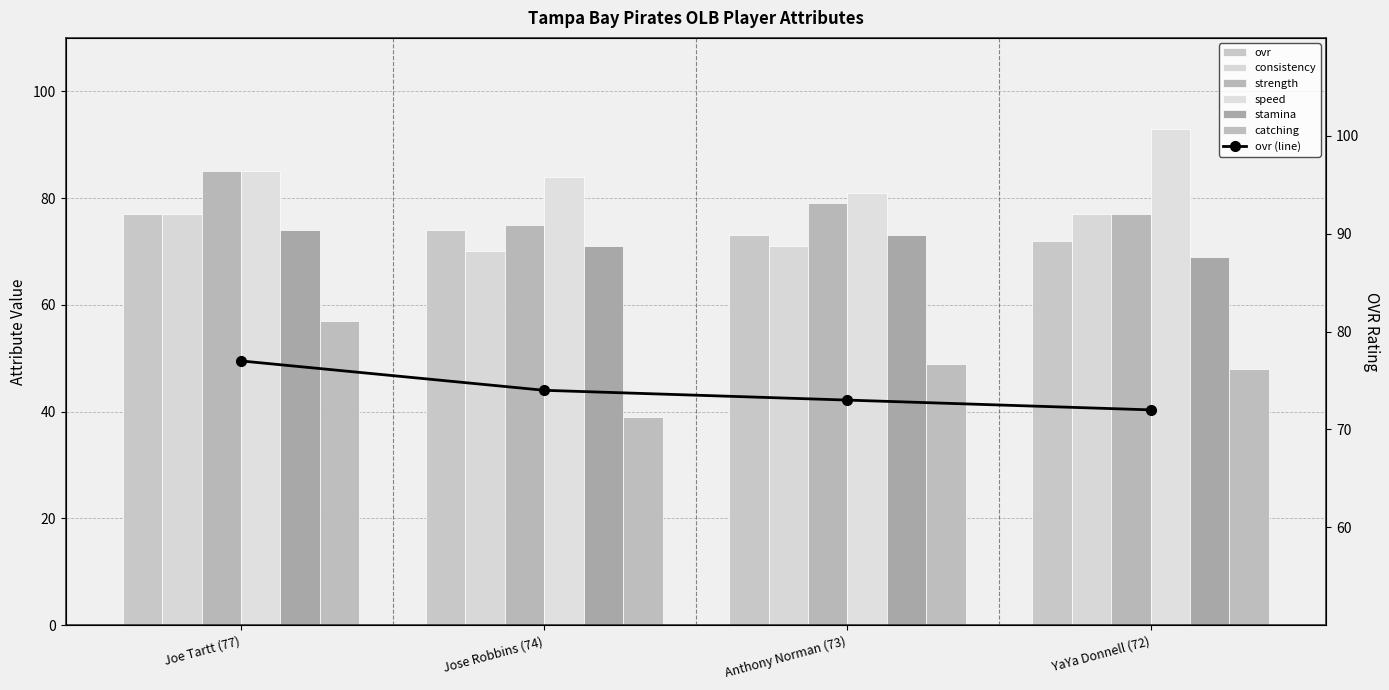

Is the value of ovr at Joe Tartt (77) greater than the value of speed at YaYa Donnell (72)?

No